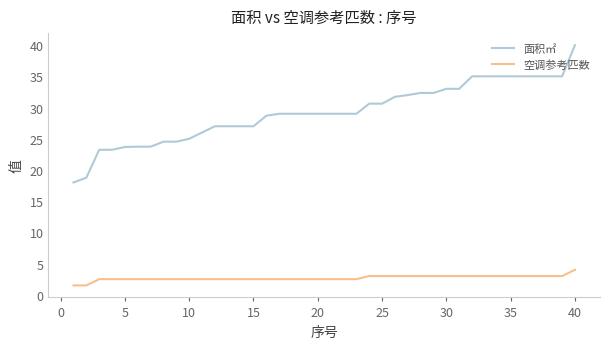

Count the 空调参考匹数 values in the range 2 to 3.

37